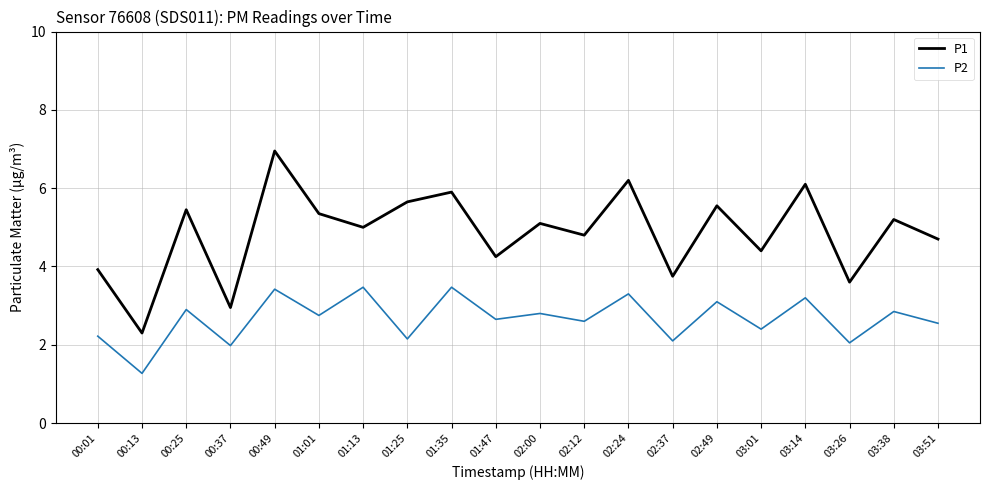

List the series in order of their peak value, highest first.

P1, P2